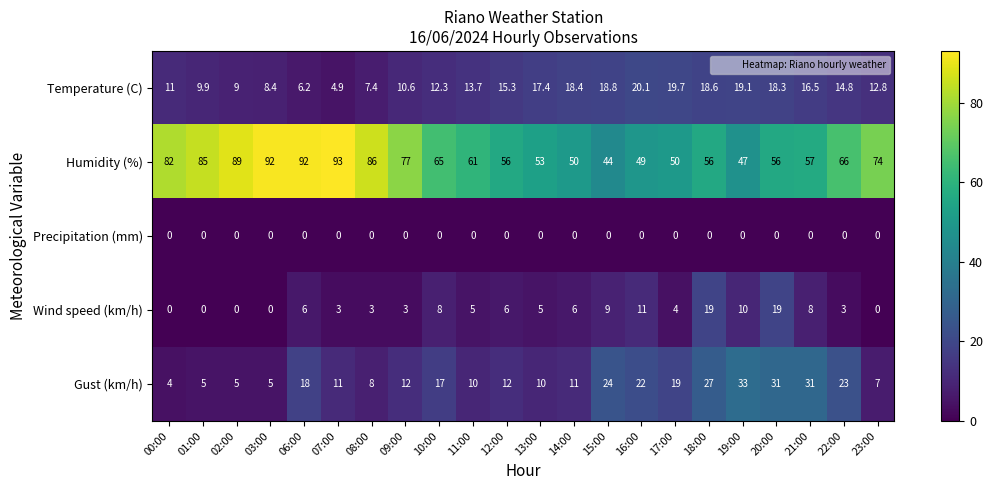

List the series in order of their peak value, lowest first.

Precipitation (mm), Wind speed (km/h), Temperature (C), Gust (km/h), Humidity (%)